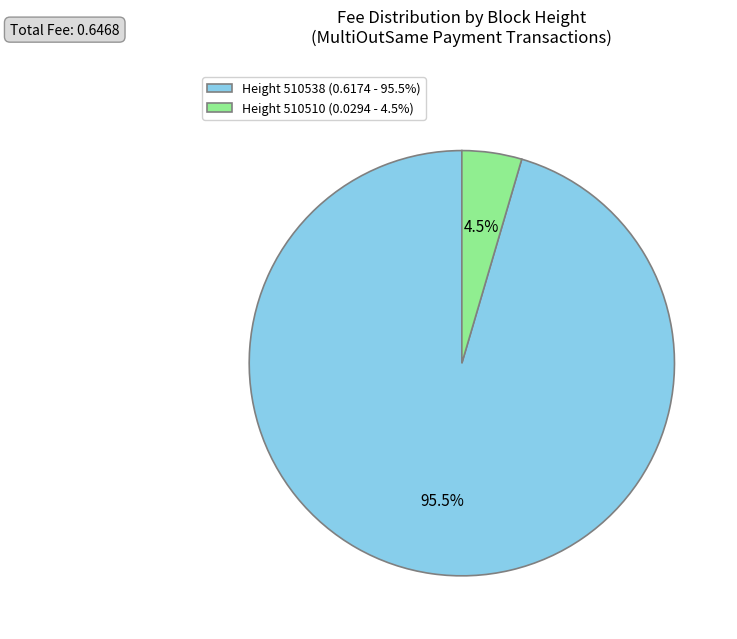

How many slices are in this pie chart?

2